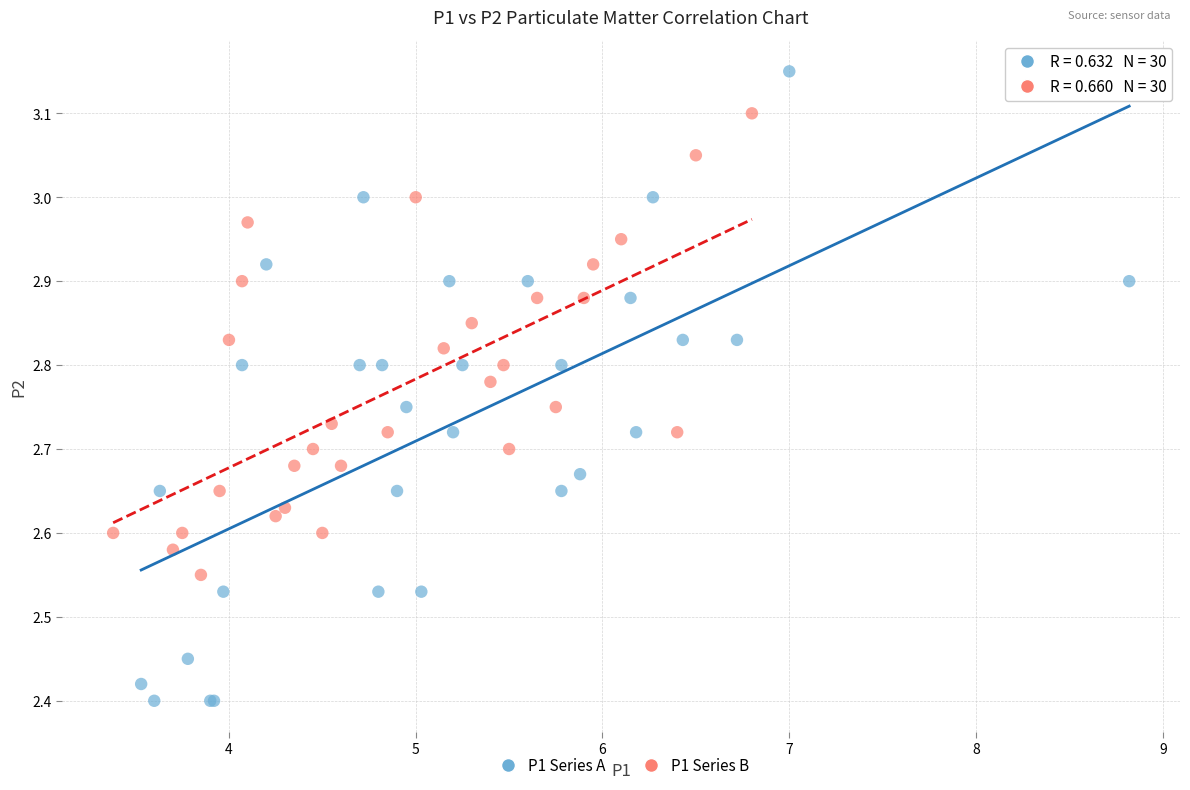

Which series has the widest spread of Y values?

P1 Series A